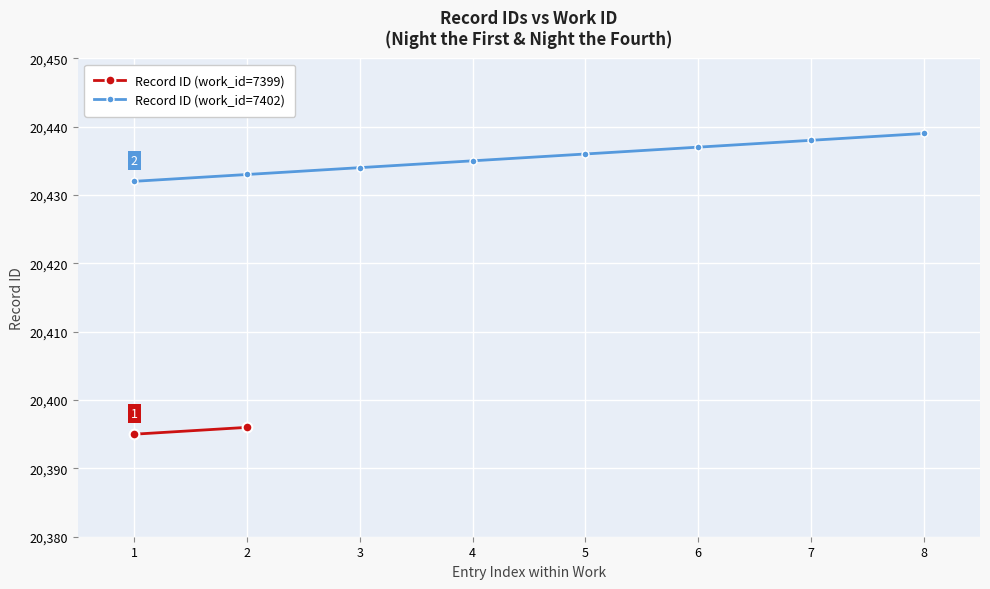

True or false: the data shows 34315 at 8.

False